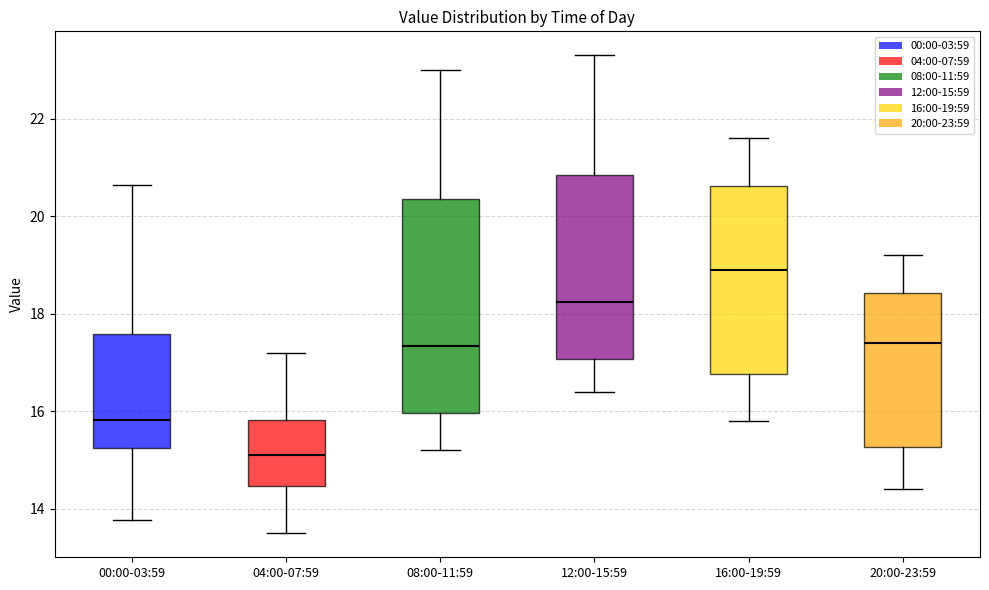

Which box's median line is the lowest?

04:00-07:59